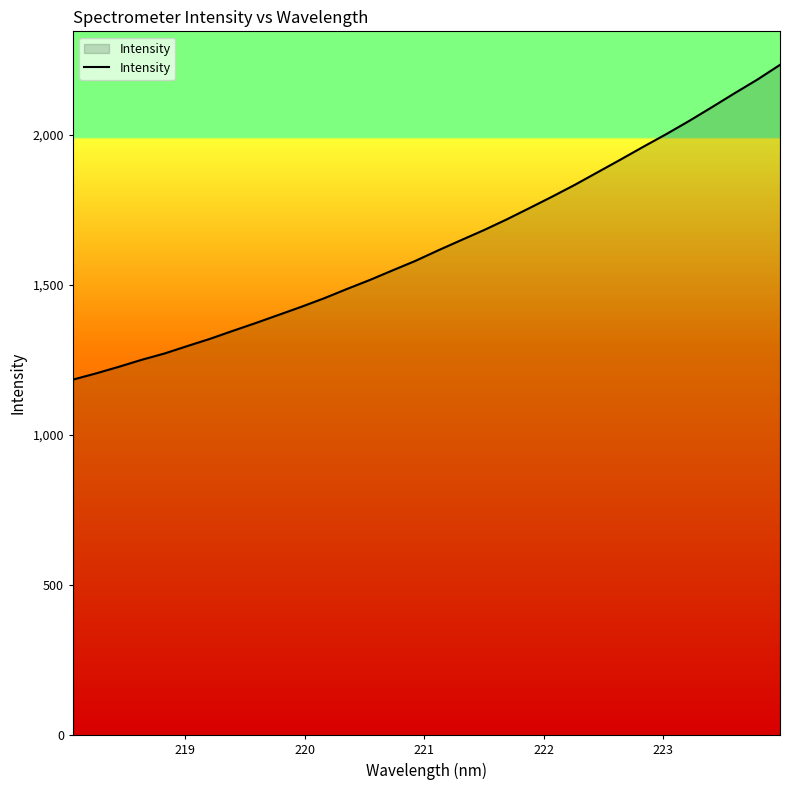

What is the difference between the maximum and minimum values?

1048.3